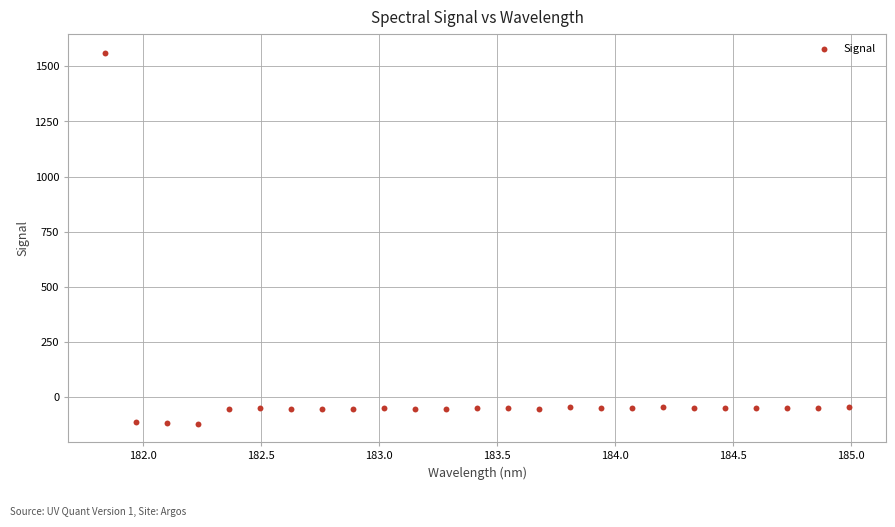

What is the range of Y values (max minus min)?

1684.1